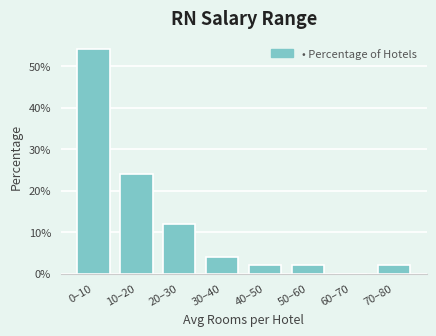

Reading left to right, what are all the values shown in this chart?

0–10=54	10–20=24	20–30=12	30–40=4	40–50=2	50–60=2	60–70=0	70–80=2